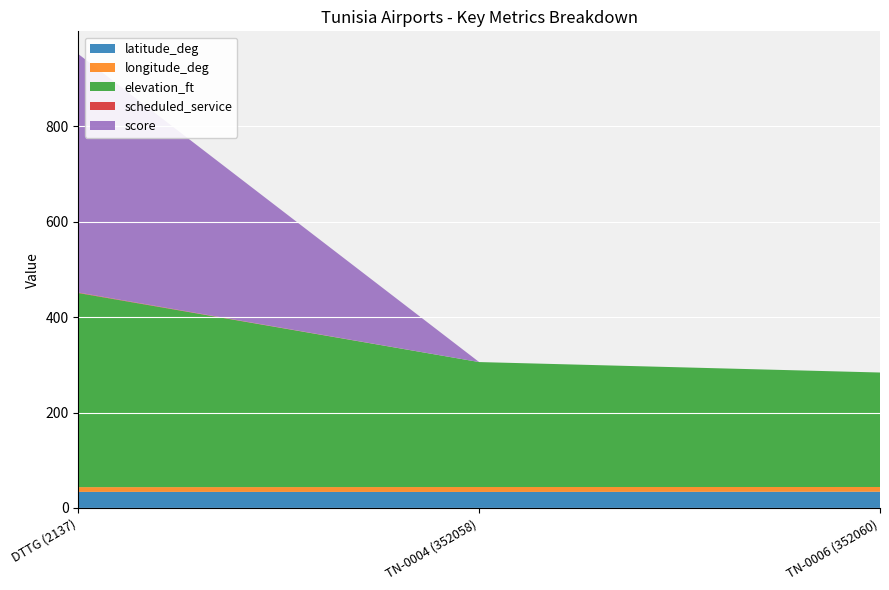

Reading left to right, list all the values displayed in this chart.

latitude_deg: DTTG (2137)=33.7	TN-0004 (352058)=33.6	TN-0006 (352060)=34.0
longitude_deg: DTTG (2137)=9.9	TN-0004 (352058)=10.3	TN-0006 (352060)=9.9
elevation_ft: DTTG (2137)=407.0	TN-0004 (352058)=262.0	TN-0006 (352060)=240.0
scheduled_service: DTTG (2137)=1.0	TN-0004 (352058)=0.0	TN-0006 (352060)=0.0
score: DTTG (2137)=500.0	TN-0004 (352058)=0.0	TN-0006 (352060)=0.0